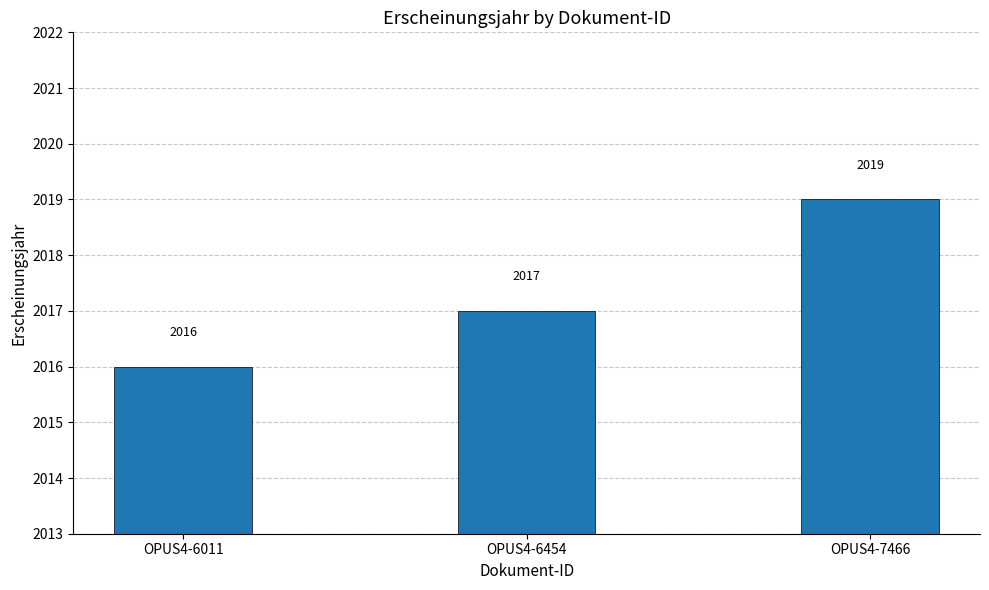

Rank the categories by value from highest to lowest.

OPUS4-7466, OPUS4-6454, OPUS4-6011